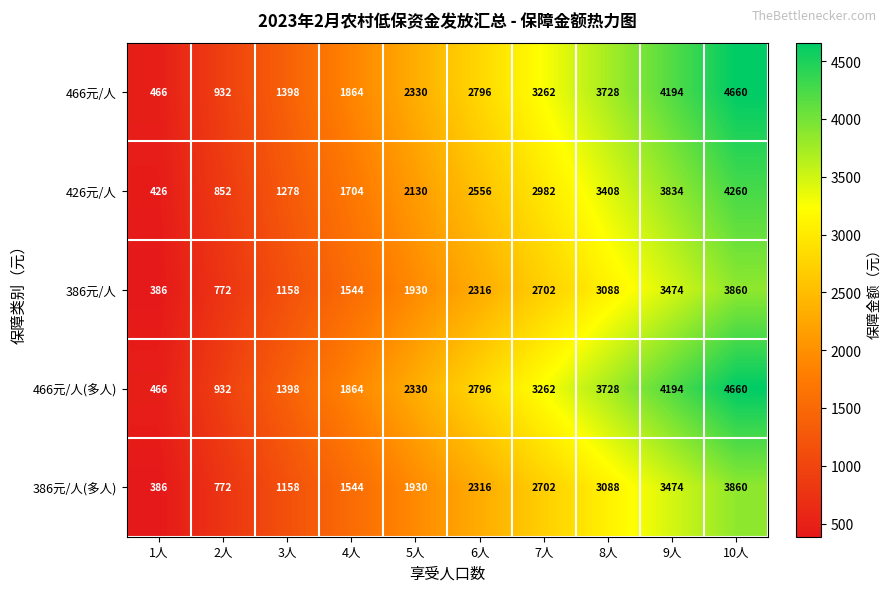

What is the lowest value of the 426元/人 series?

426